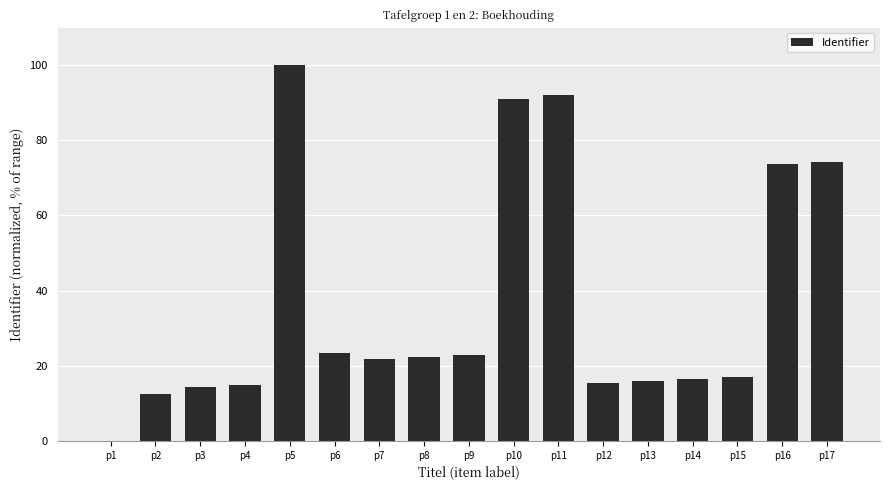

Which label corresponds to the largest value in the chart?

p5